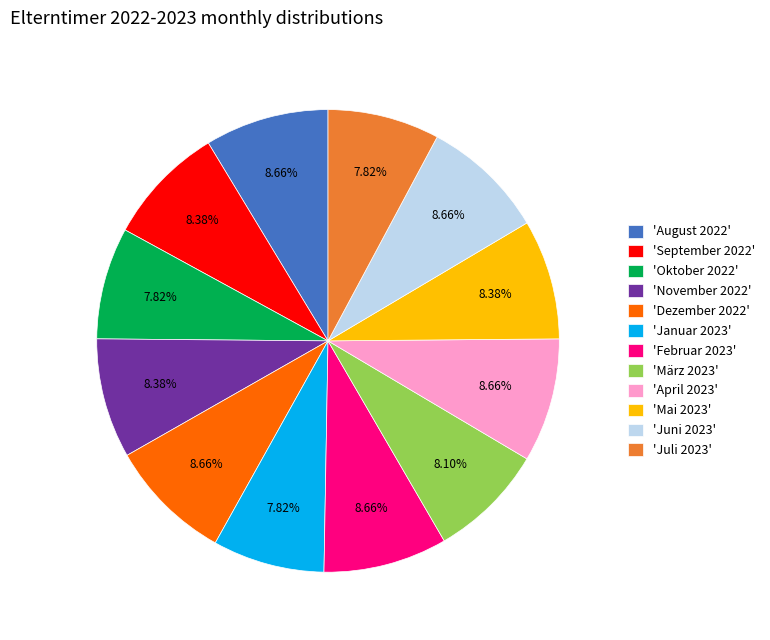

Approximately how many times larger is the value at 'November 2022' compared to 'März 2023'?

1.0